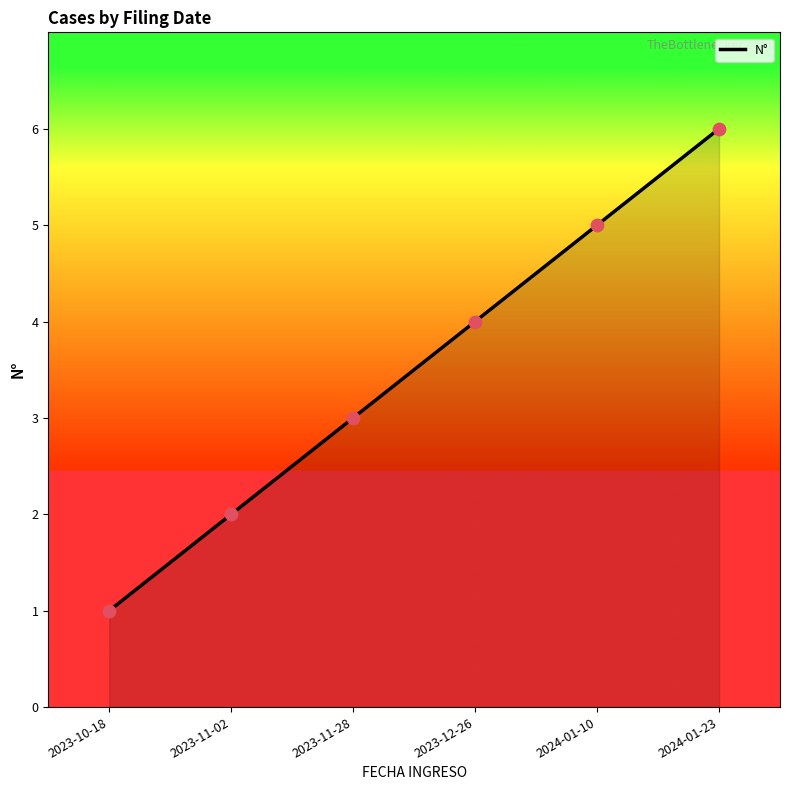

Approximately how many times larger is the value at 2023-10-18 compared to 2024-01-10?

0.2